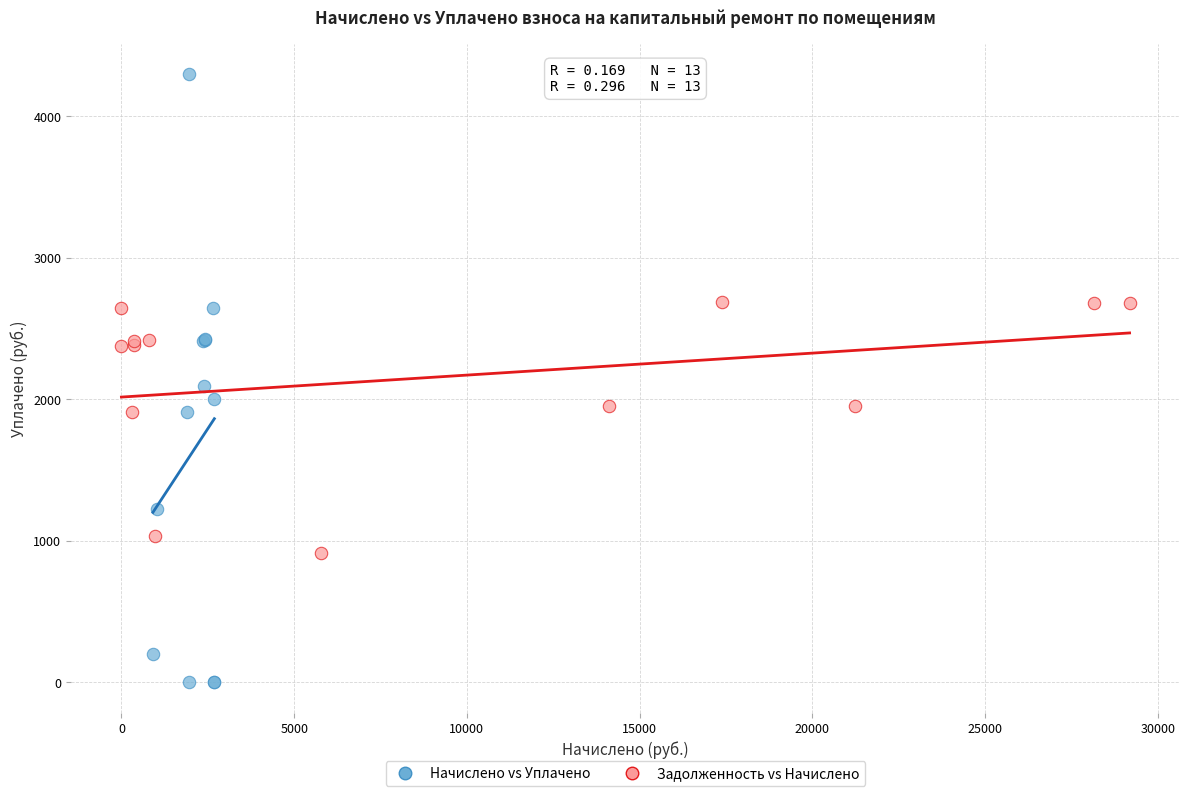

Which series reaches the minimum Y coordinate?

Начислено vs Уплачено